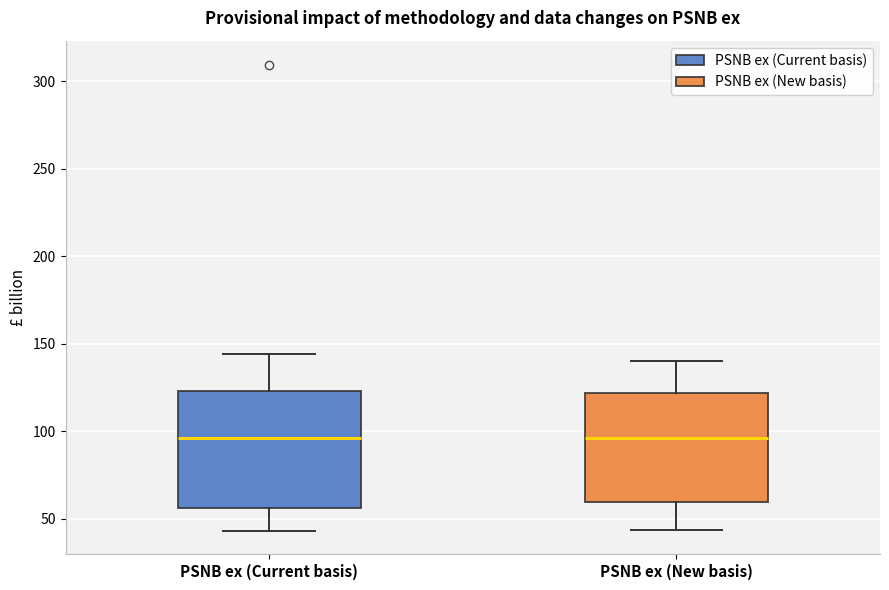

Reading left to right, transcribe this box plot: for each box, give where its median line is, the range the box spans, and where its two whiskers end, as read against the y-axis. The values are not printed on the chart, so give them approximately, as read against the axis.

PSNB ex (Current basis): median 95, box 55 to 125, whiskers 45 to 145
PSNB ex (New basis): median 95, box 60 to 120, whiskers 45 to 140